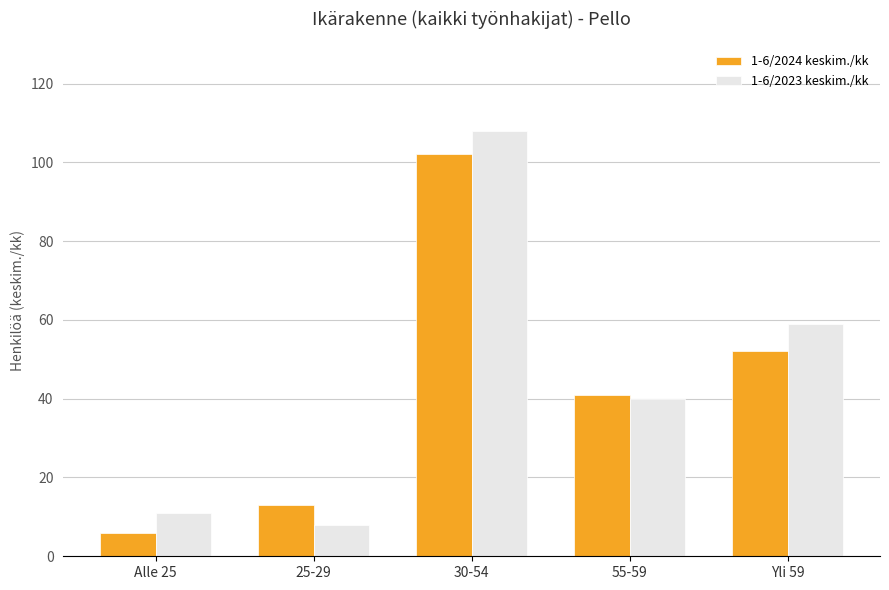

What is the total value across all series at 25-29?

21